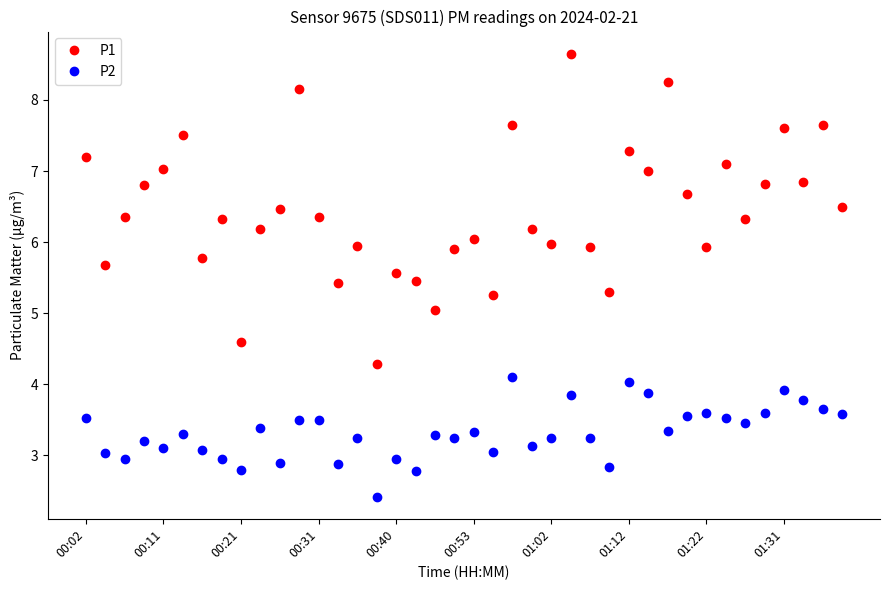

Count the number of data series in this chart.

2